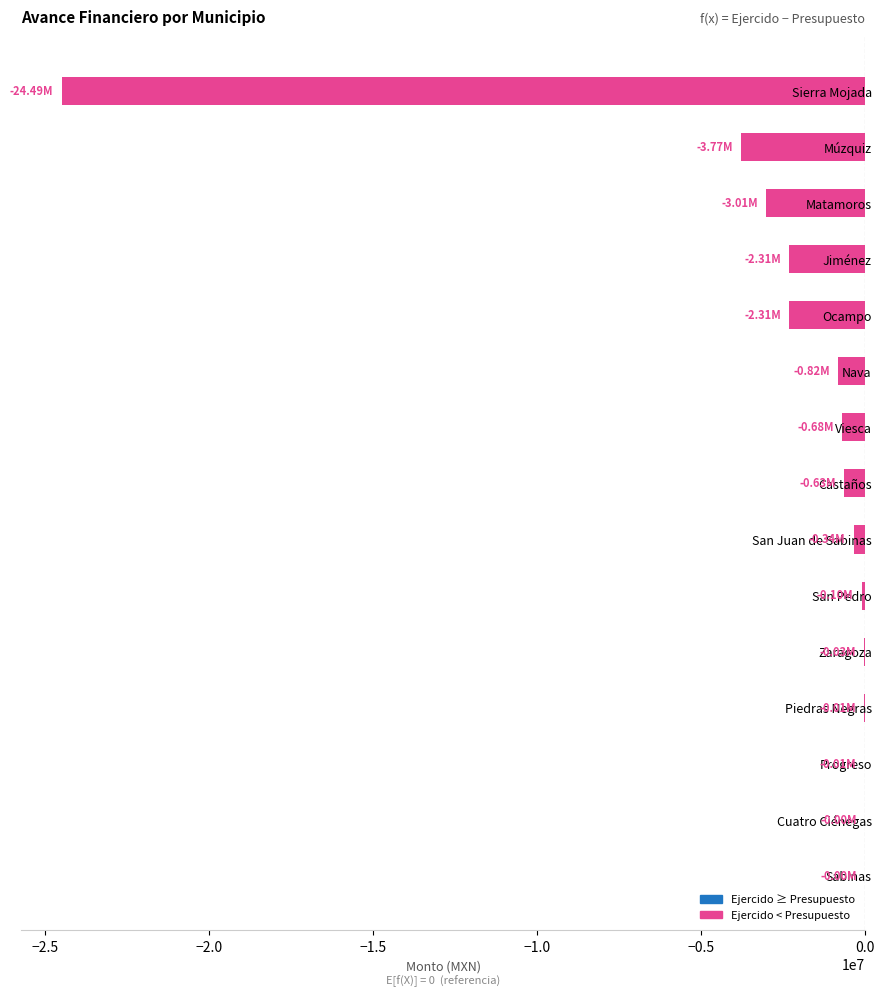

Between Matamoros and Zaragoza, which is larger?

Zaragoza